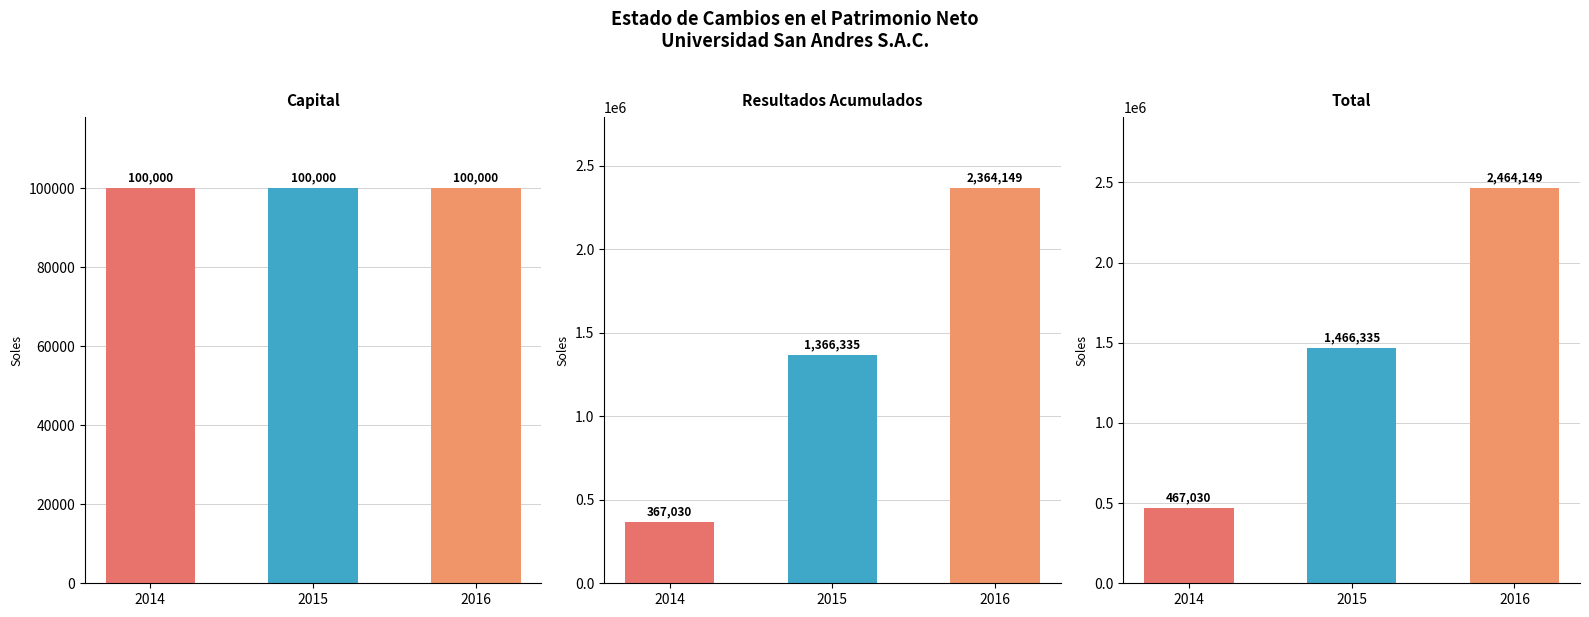

At which label does Capital reach its peak?

2014